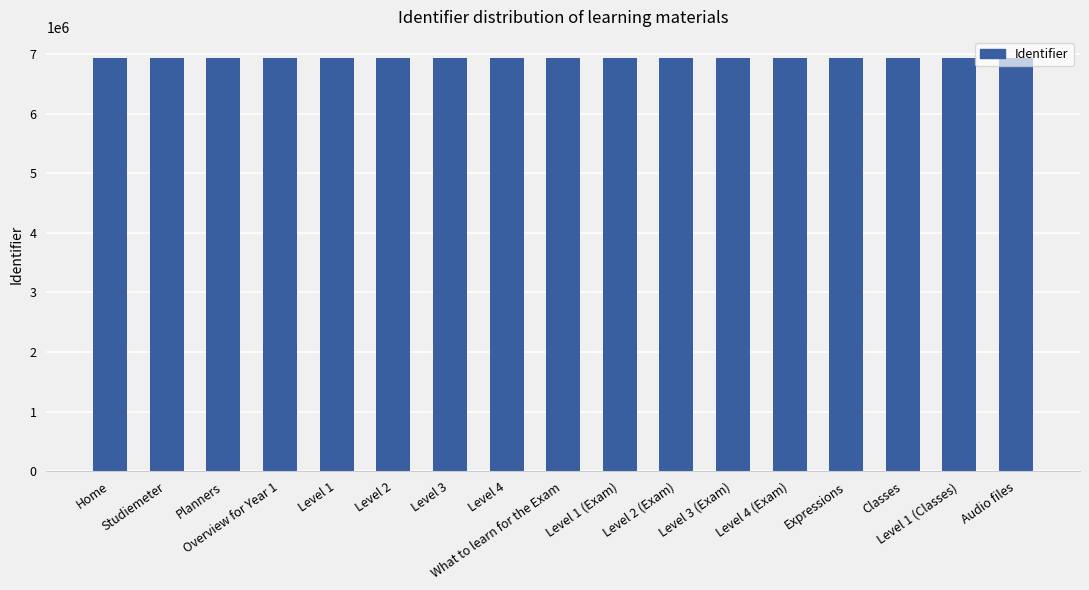

What is the ratio of the value at Level 4 (Exam) to the value at Overview for Year 1?

1.0